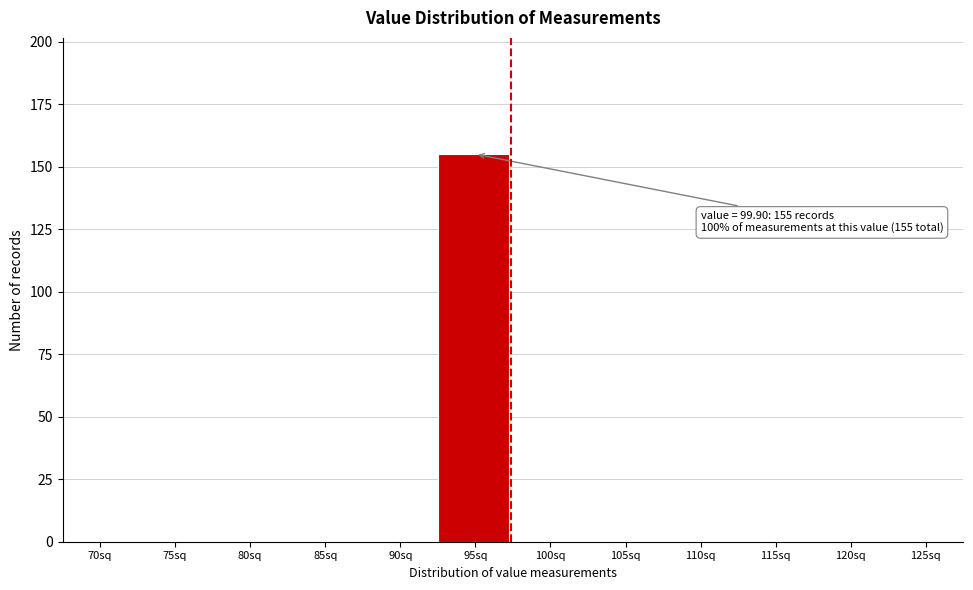

Reading right to left, list all the values displayed in this chart.

125sq=0	120sq=0	115sq=0	110sq=0	105sq=0	100sq=0	95sq=155	90sq=0	85sq=0	80sq=0	75sq=0	70sq=0